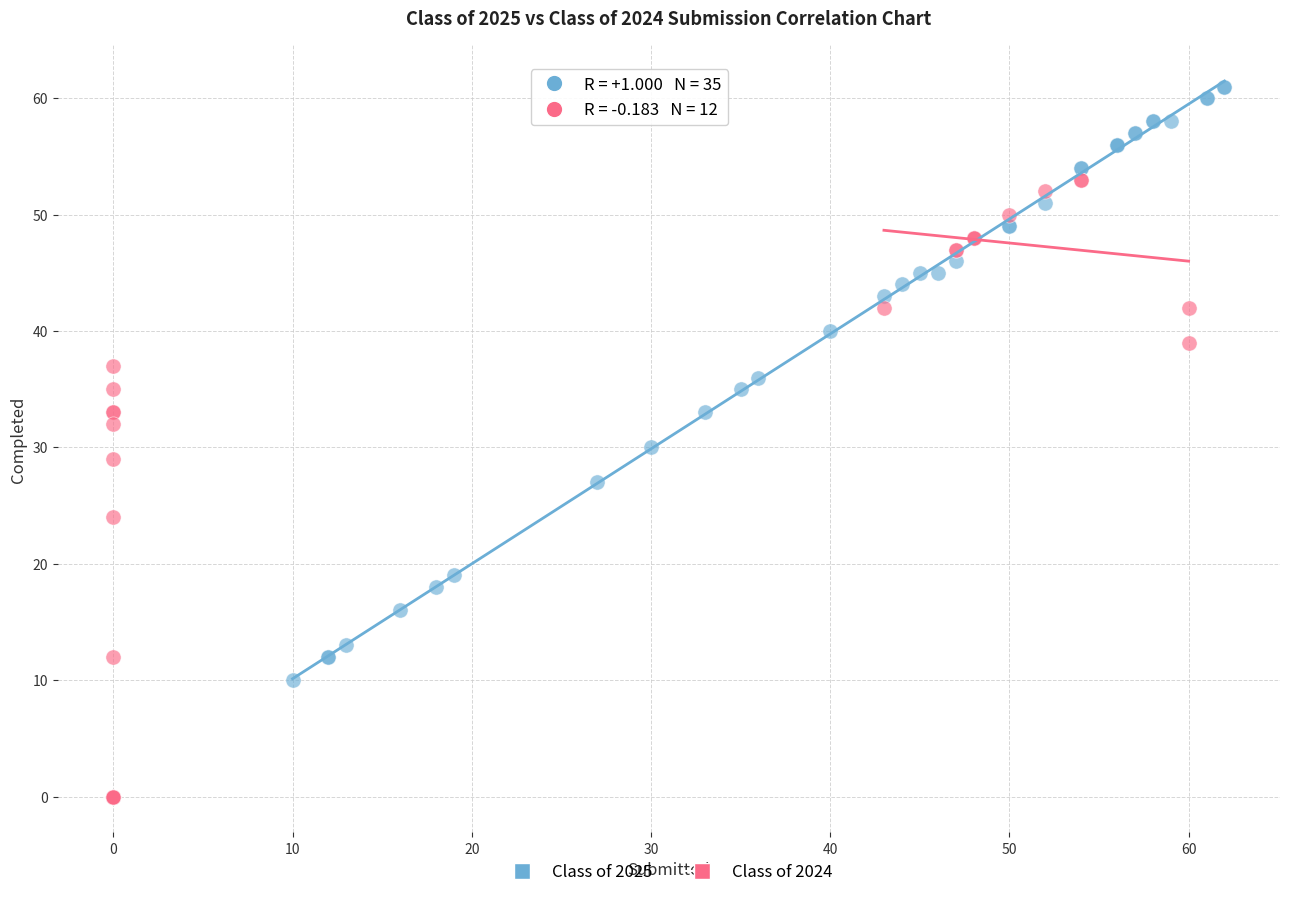

Which series has the widest spread of Y values?

Class of 2024